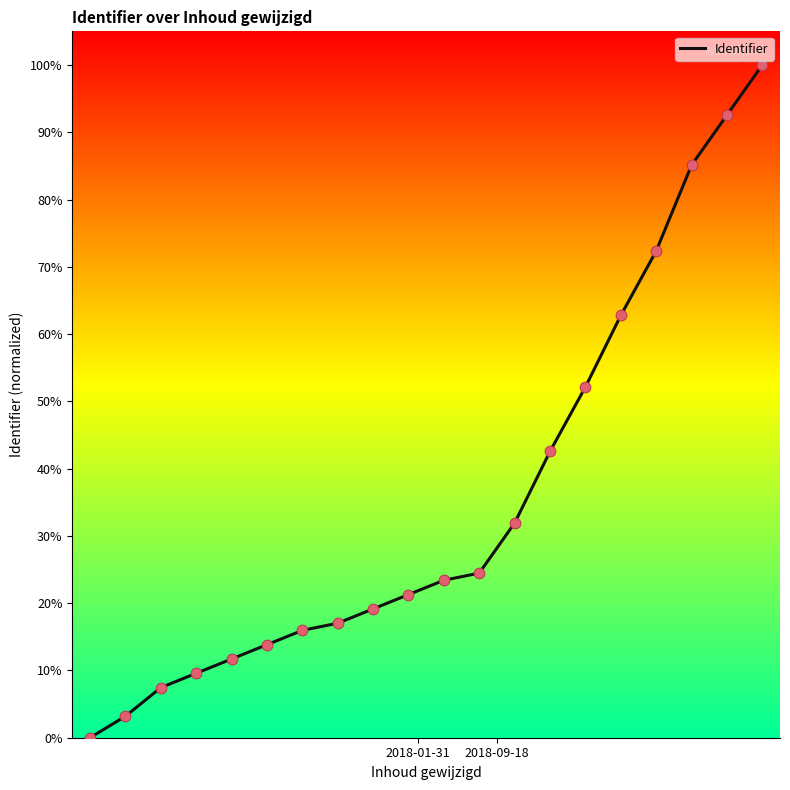

What is the greatest value displayed?

100.0